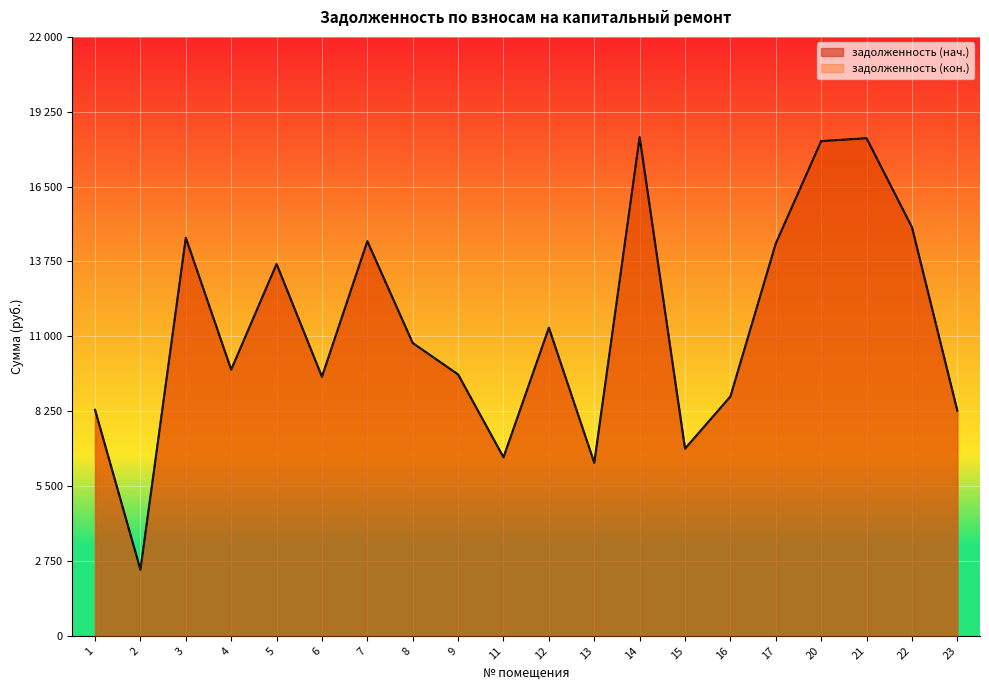

List the series in order of their peak value, lowest first.

задолженность (нач.), задолженность (кон.)